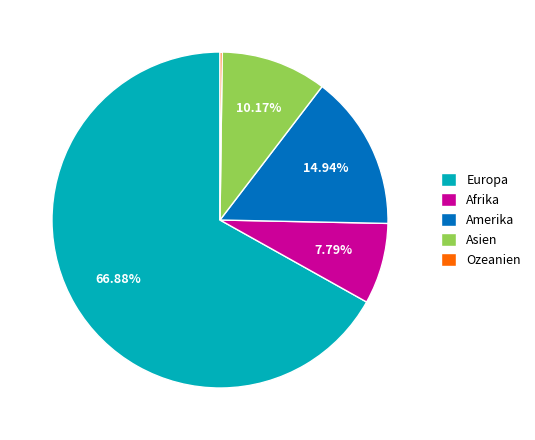

To the nearest percent, what percentage of the pie is Amerika?

15%